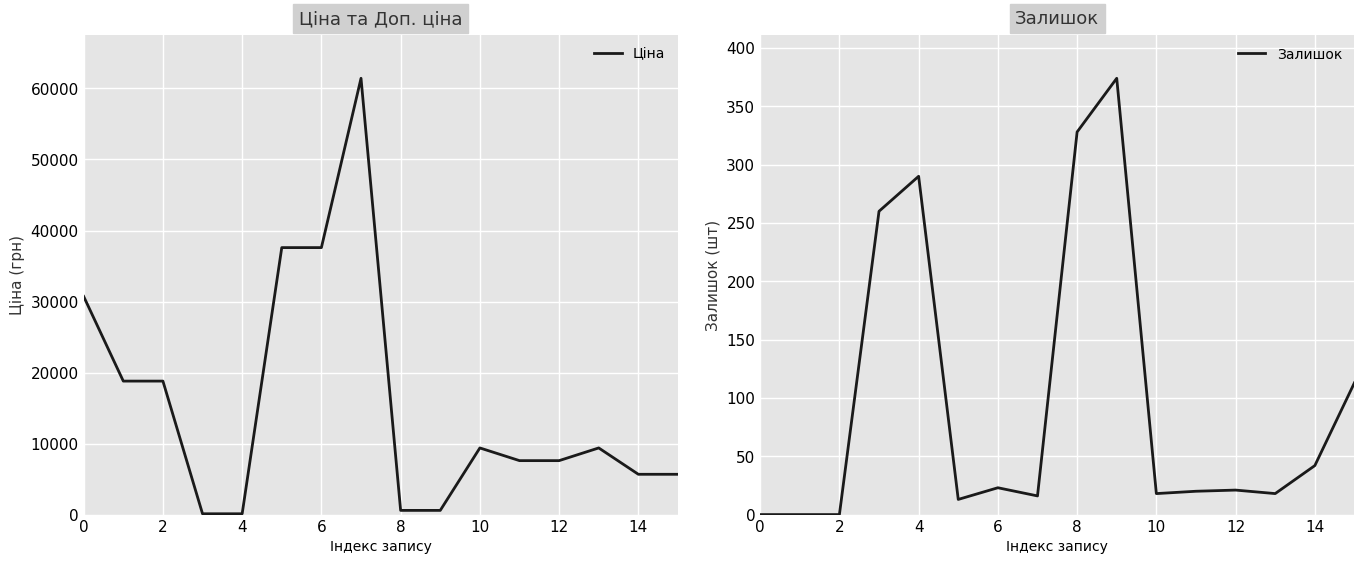

In Залишок, how many points are lower than both neighbors (excluding endpoints)?

4